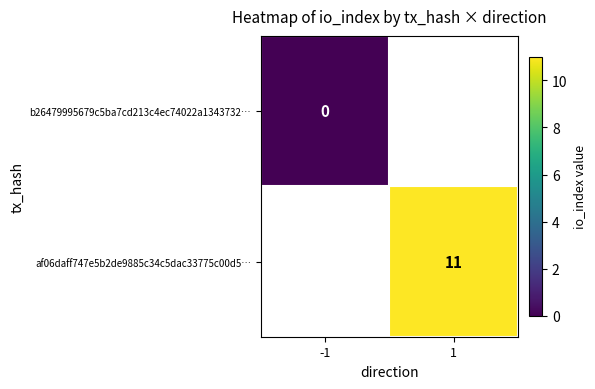

Which series has the largest range (max minus min)?

b26479995679c5ba7cd213c4ec74022a1343732…